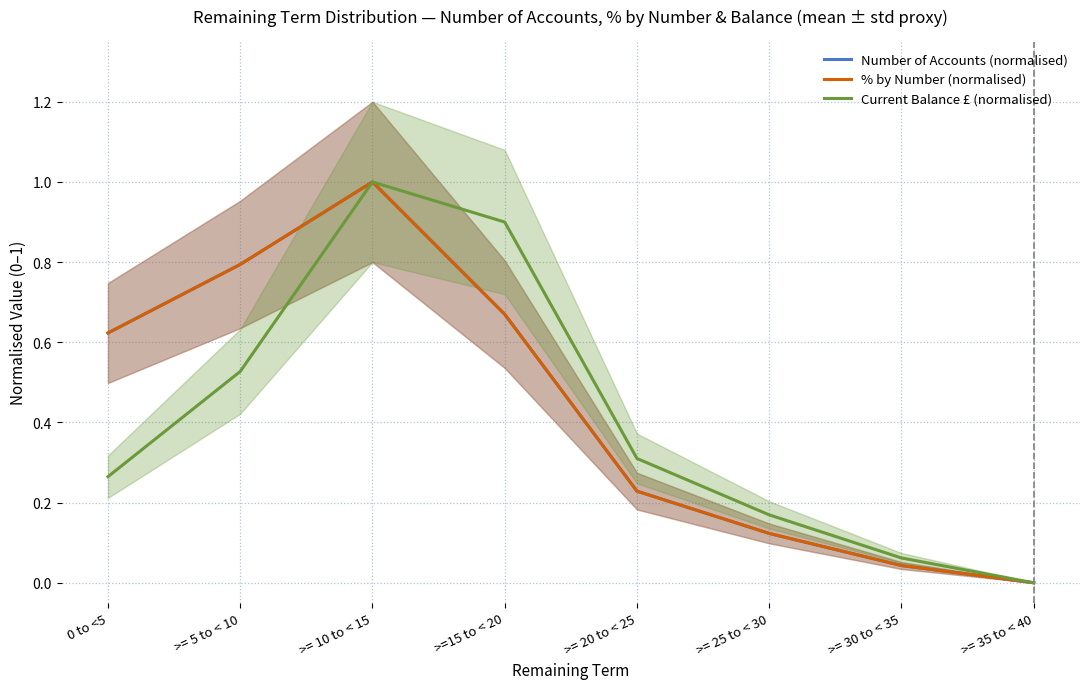

Where is % by Number (normalised) nearest to the value 0?

>= 35 to < 40